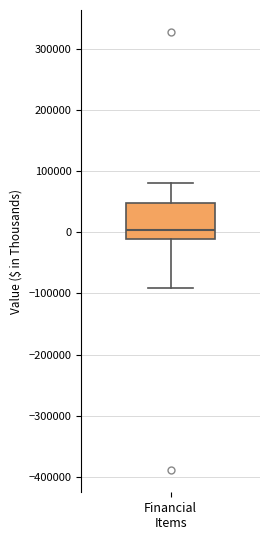

Read this box plot against the y-axis: the position of the median line, the range covered by the box, and the ends of both whiskers. The values are not printed on the chart, so give them approximately, as read against the axis.

median 0, box -10000 to 50000, whiskers -90000 to 80000